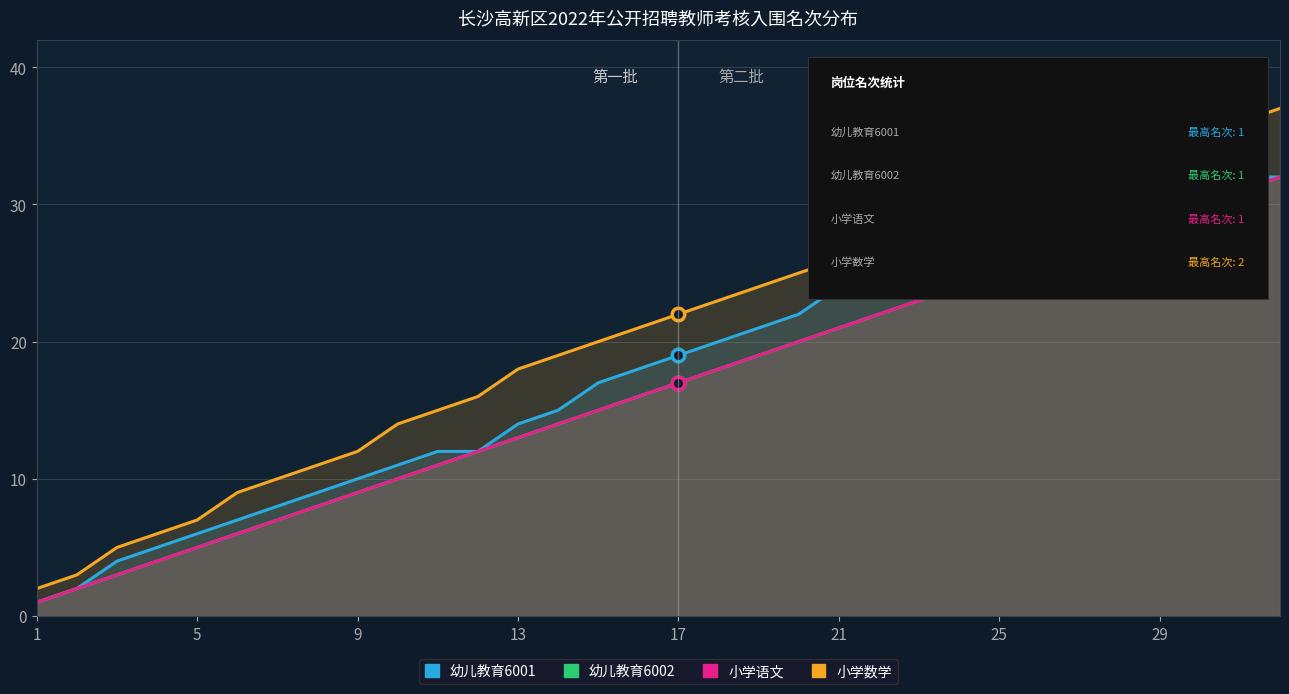

Reading left to right, what are all the values shown in this chart?

幼儿教育6001: 1	2	4	5	6	7	8	9	10	11	12	12	14	15	17	18	19	20	21	22	24	24	24	27	28	29	30	30	32	32	32	32
幼儿教育6002: 1	2	3	4	5	6	7	8	9	10	11	12	13	14	15	16	17	18	19	20	21	22	23	24	25	26	27	28	29	30	31	32
小学语文: 1	2	3	4	5	6	7	8	9	10	11	12	13	14	15	16	17	18	19	20	21	22	23	24	25	26	27	28	29	30	31	32
小学数学: 2	3	5	6	7	9	10	11	12	14	15	16	18	19	20	21	22	23	24	25	26	27	28	29	30	31	32	33	34	35	36	37